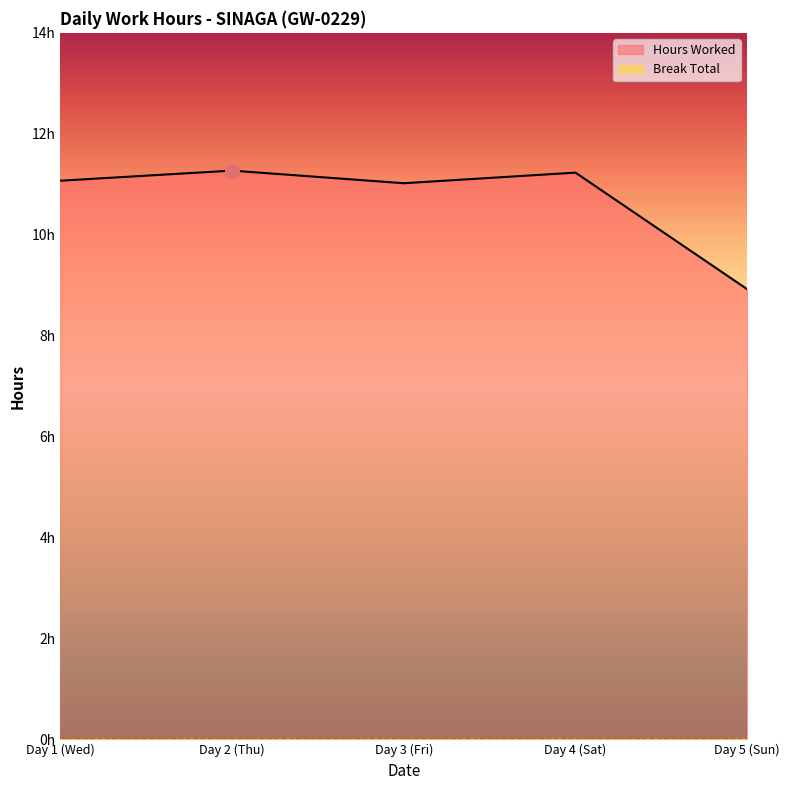

Is it true that the value at Day 4 (Sat) is 11.2?

True